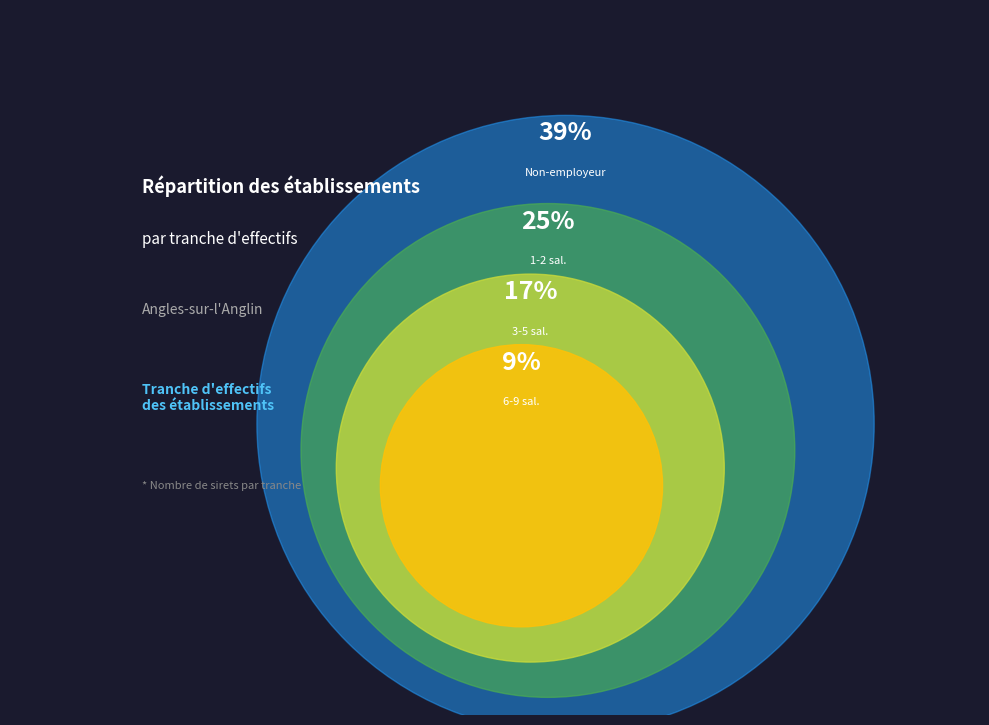

Is it true that 12 is 1% of the pie?

False